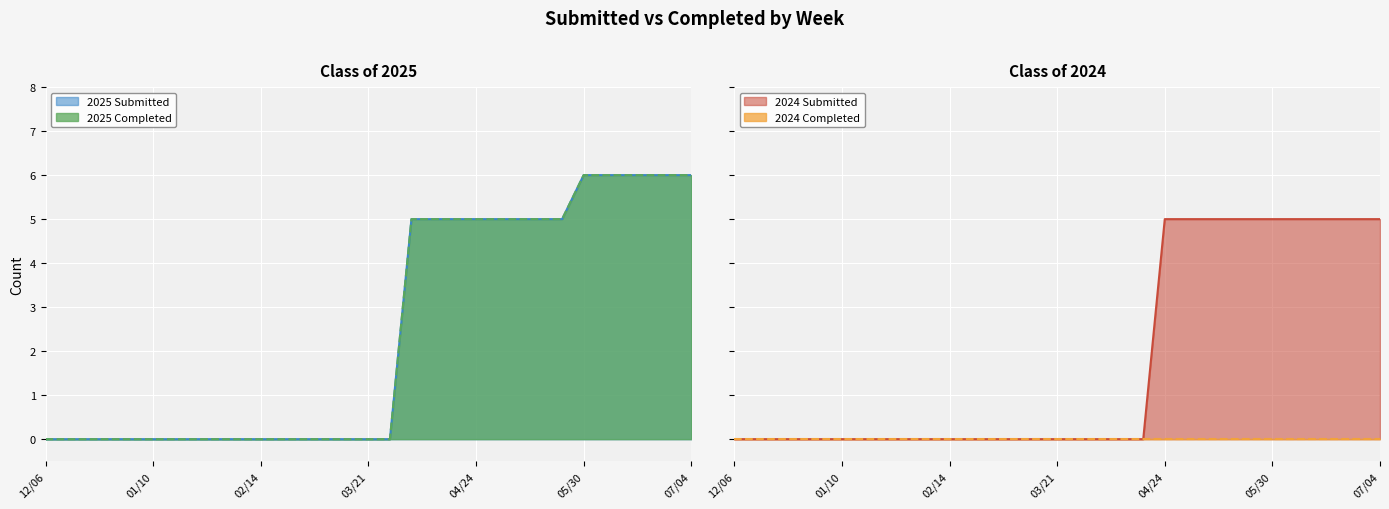

The value of Class of 2025 Submitted at 12/31 is 0. True or false?

True